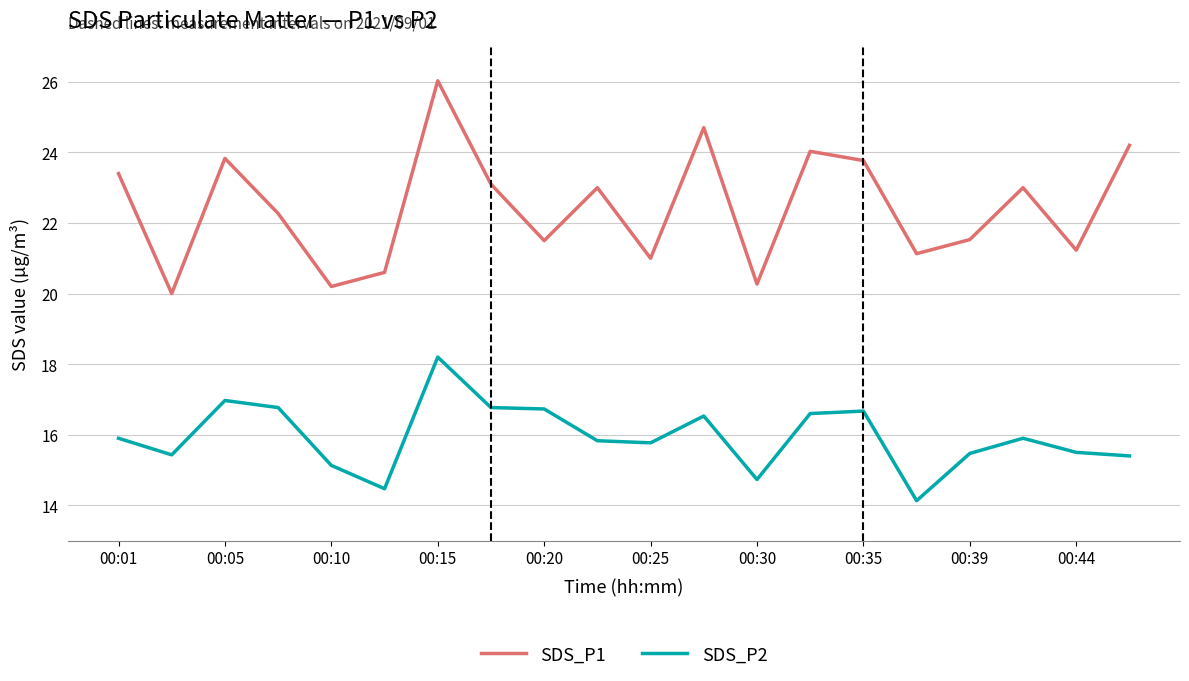

What is the minimum value shown in the chart?

14.1